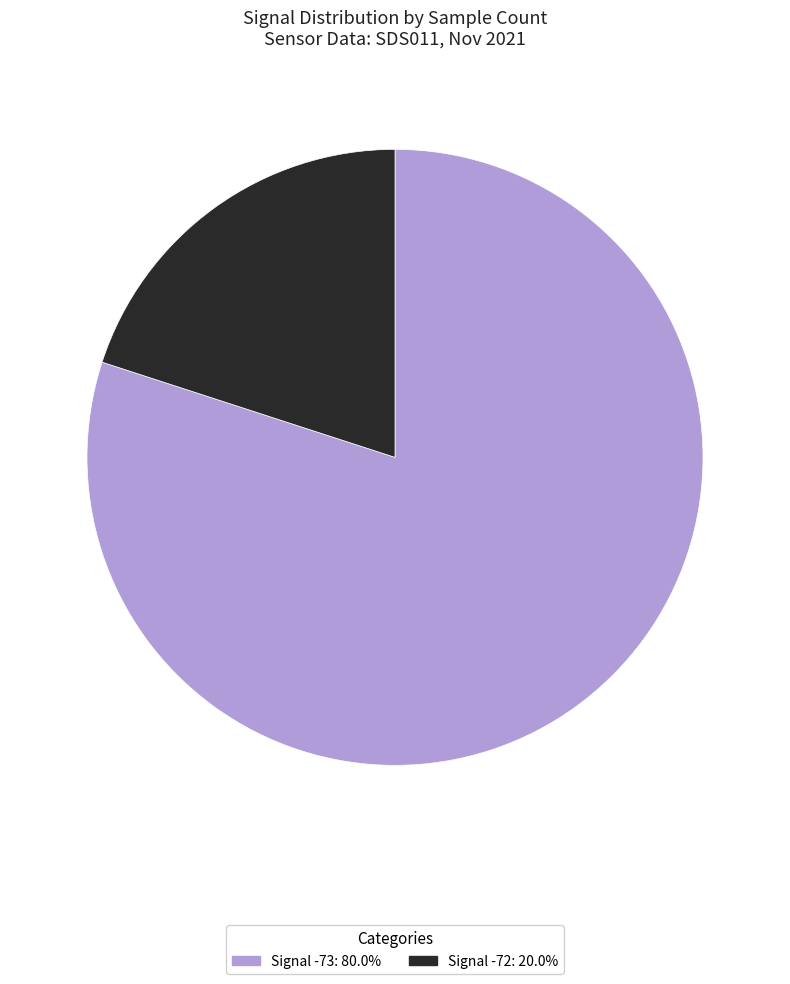

Is there a majority slice in this chart?

Yes